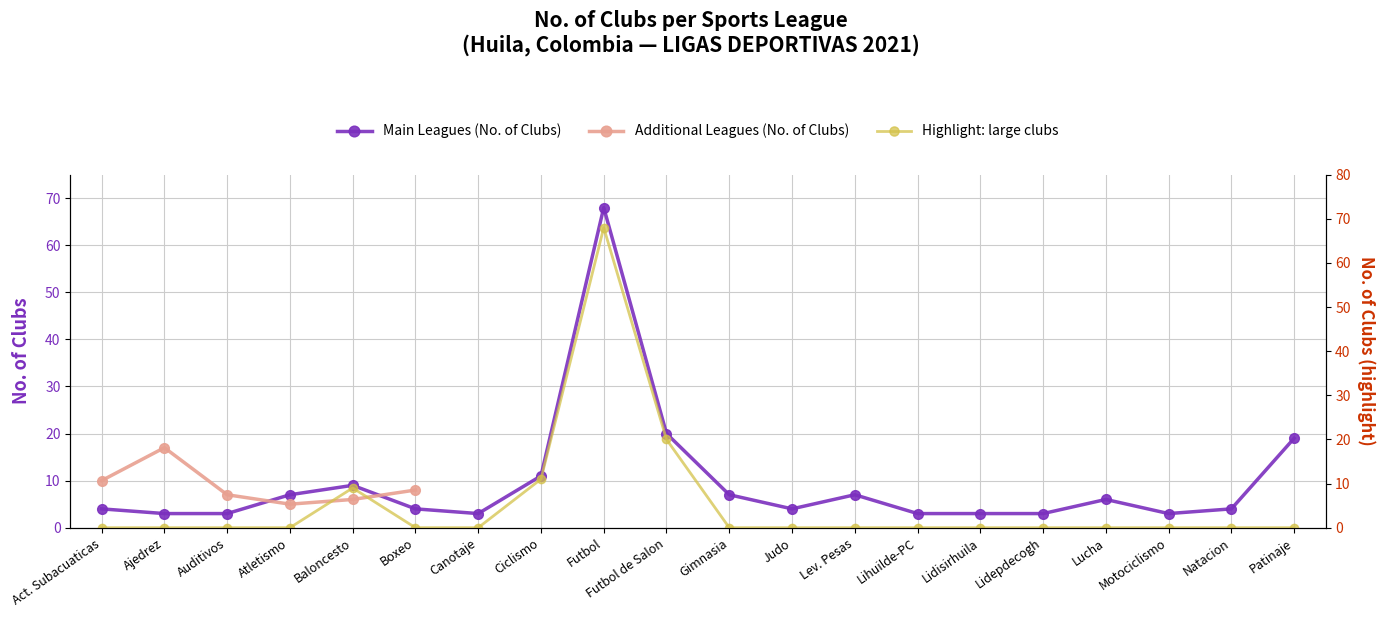

What position from the right is Motociclismo?

3